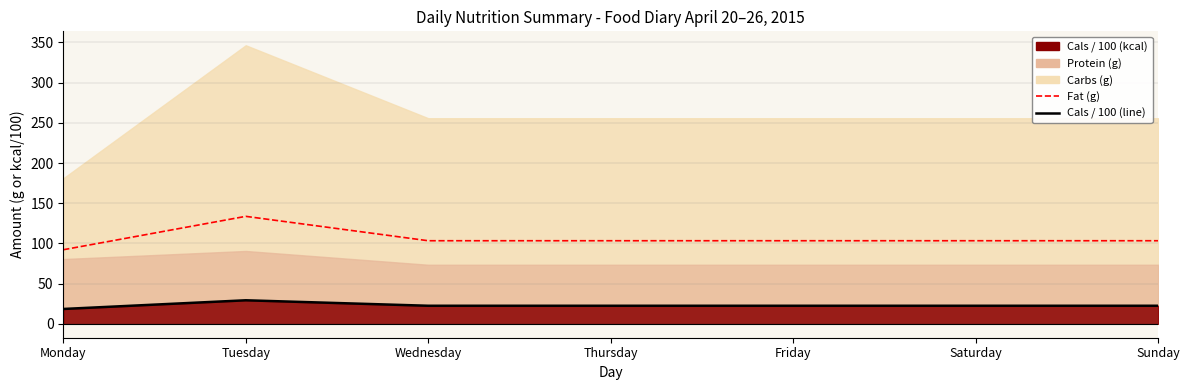

Which category has the highest value in the Cals / 100 (line) series?

Tuesday